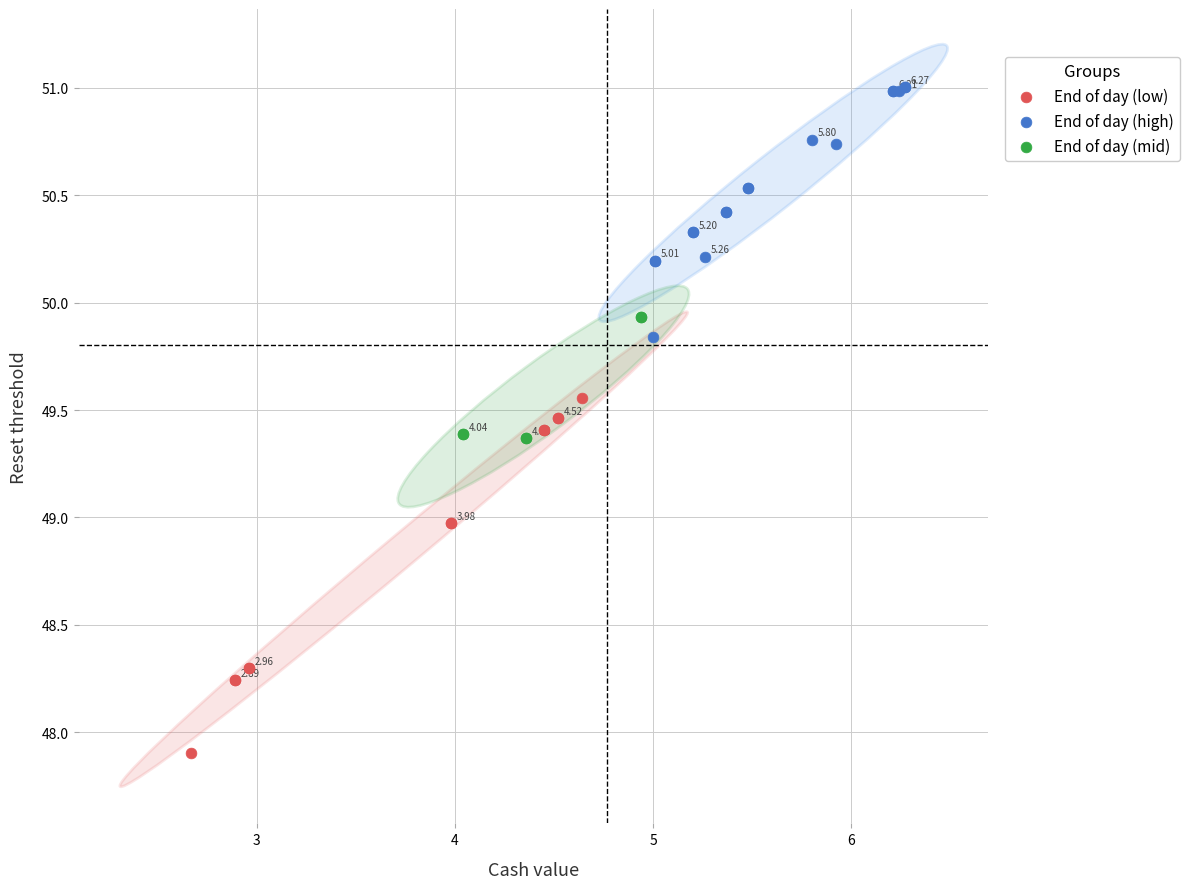

What are all the series names shown in the legend?

End of day (low), End of day (high), End of day (mid)